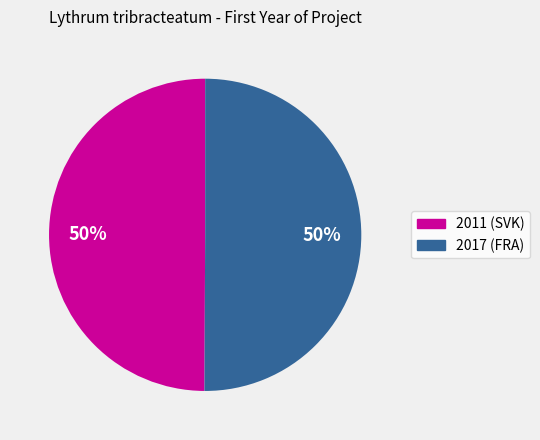

To the nearest percent, what percentage of the pie is 2011 (SVK)?

50%